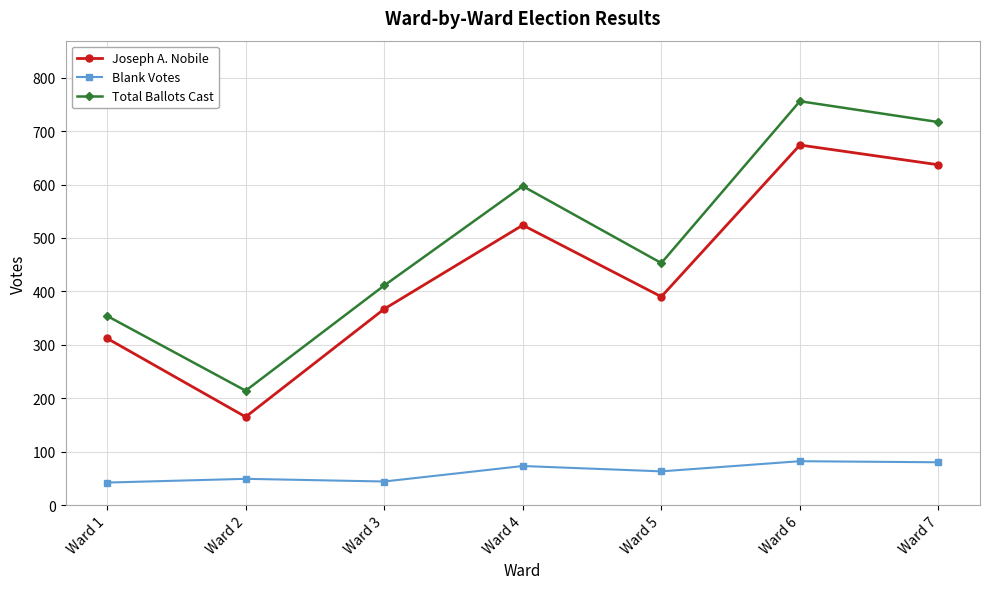

What is the difference between the highest and lowest values at Ward 3?

367